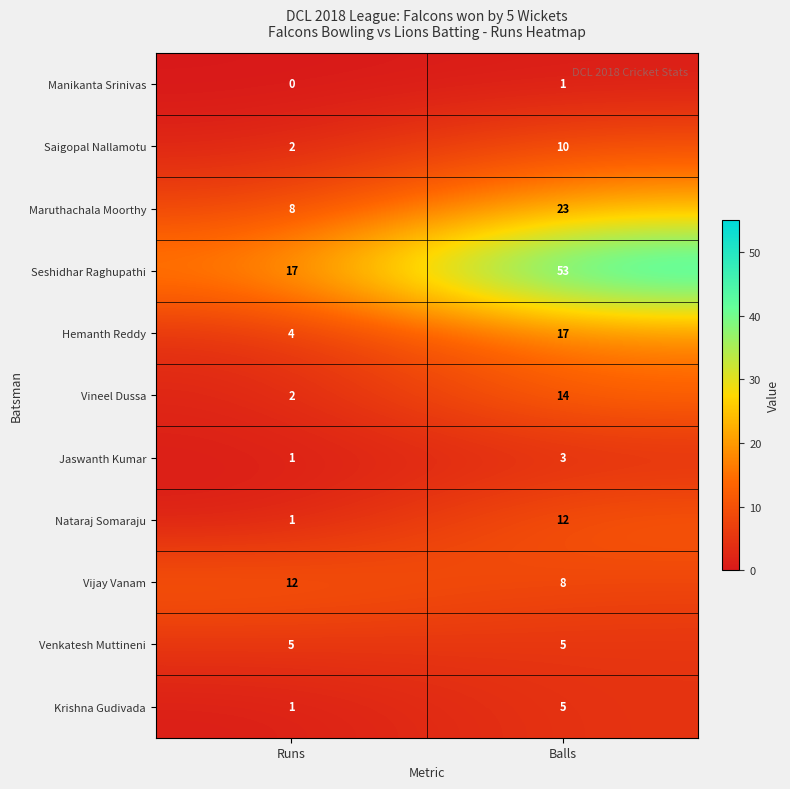

Which category has the lowest value in the Jaswanth Kumar series?

Runs